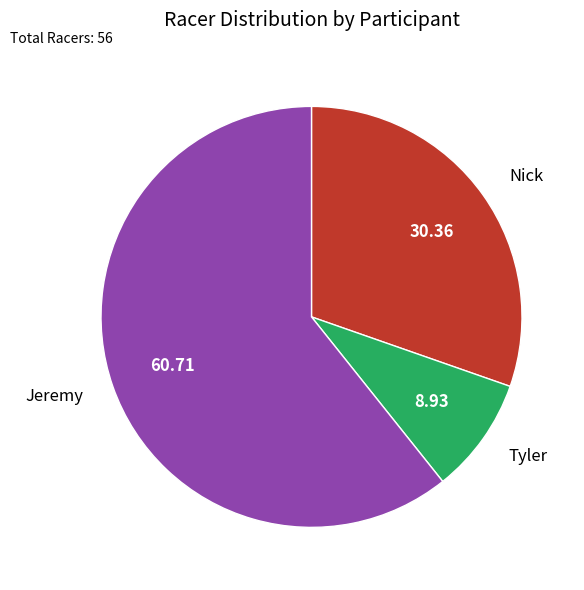

Which category has the smallest portion of the pie?

Tyler